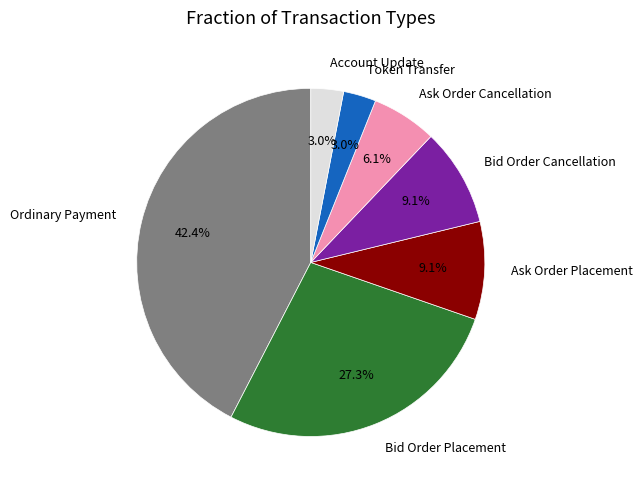

To the nearest percent, what is the difference between the largest and smallest slice percentages?

39%